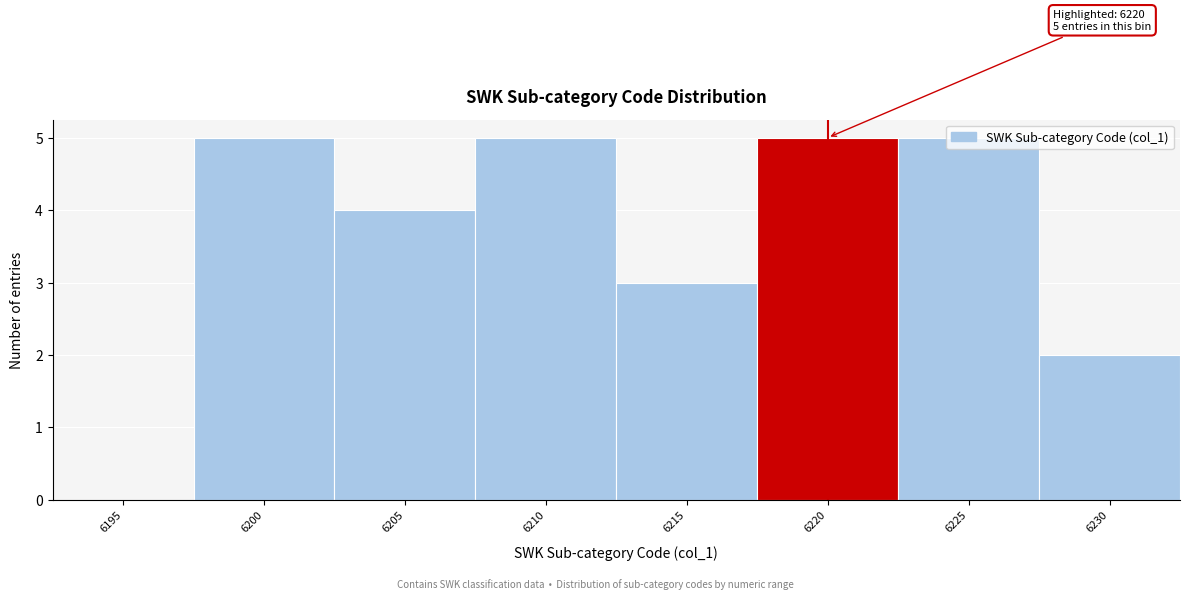

Is it true that the value at 6200 is 5?

True